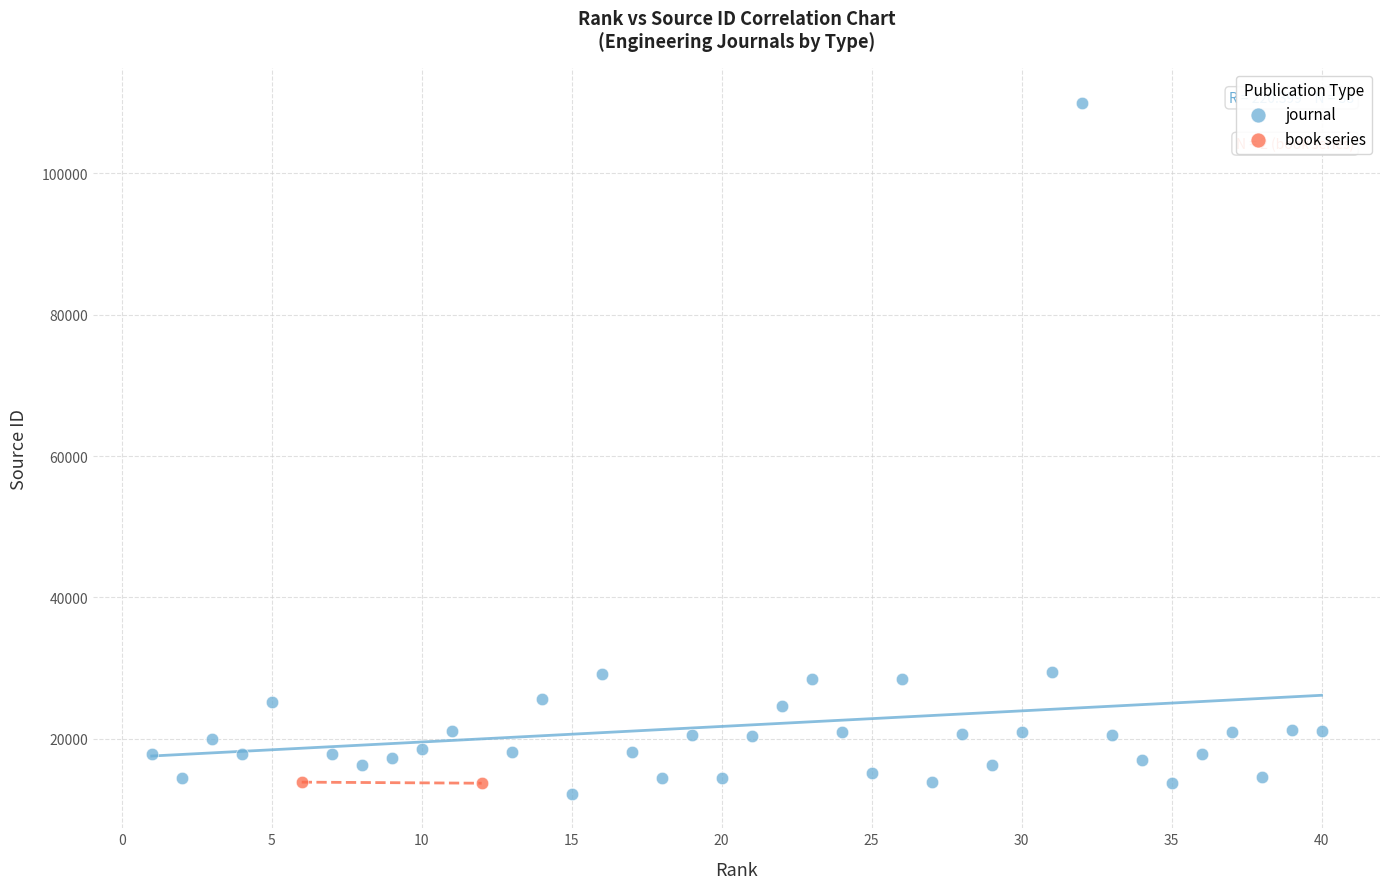

What are all the series names shown in the legend?

journal, book series